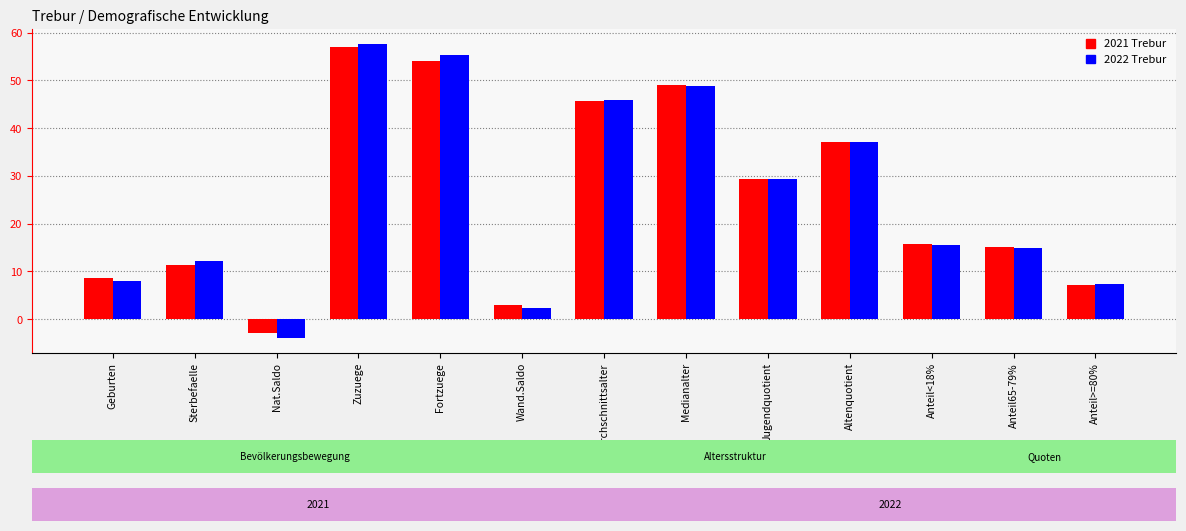

True or false: 2022 Trebur has a value of 24.6 at Zuzuege.

False